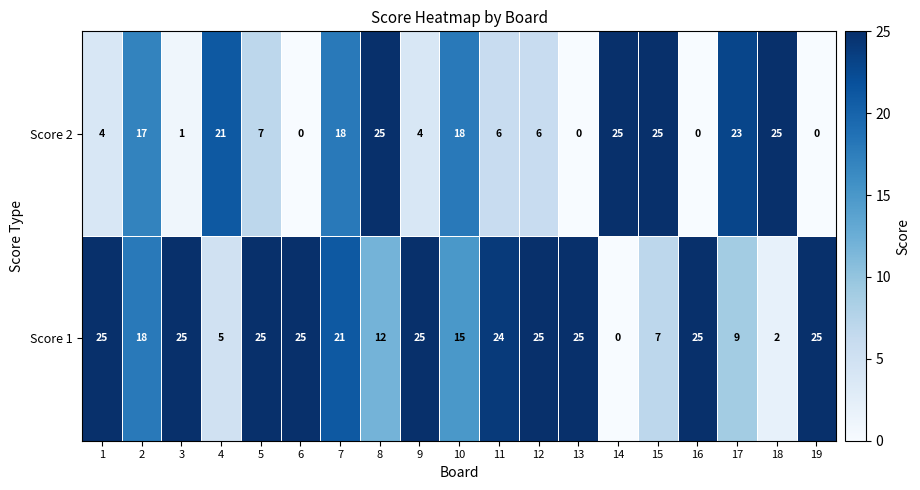

What is the greatest value displayed?

25